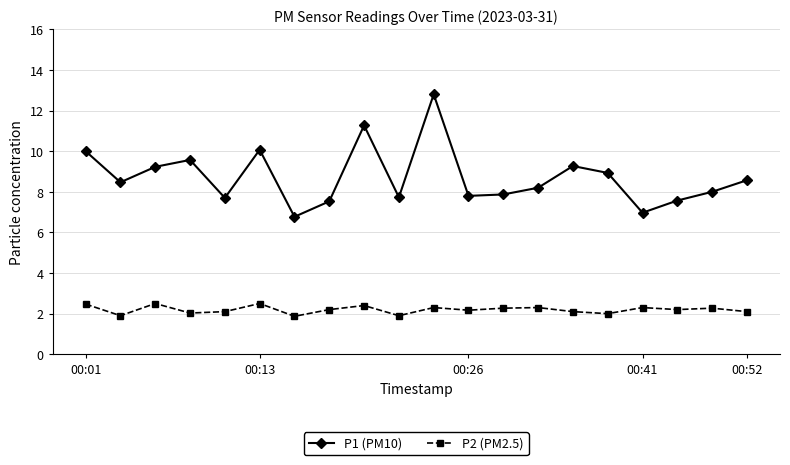

What is the maximum value shown in the chart?

12.8